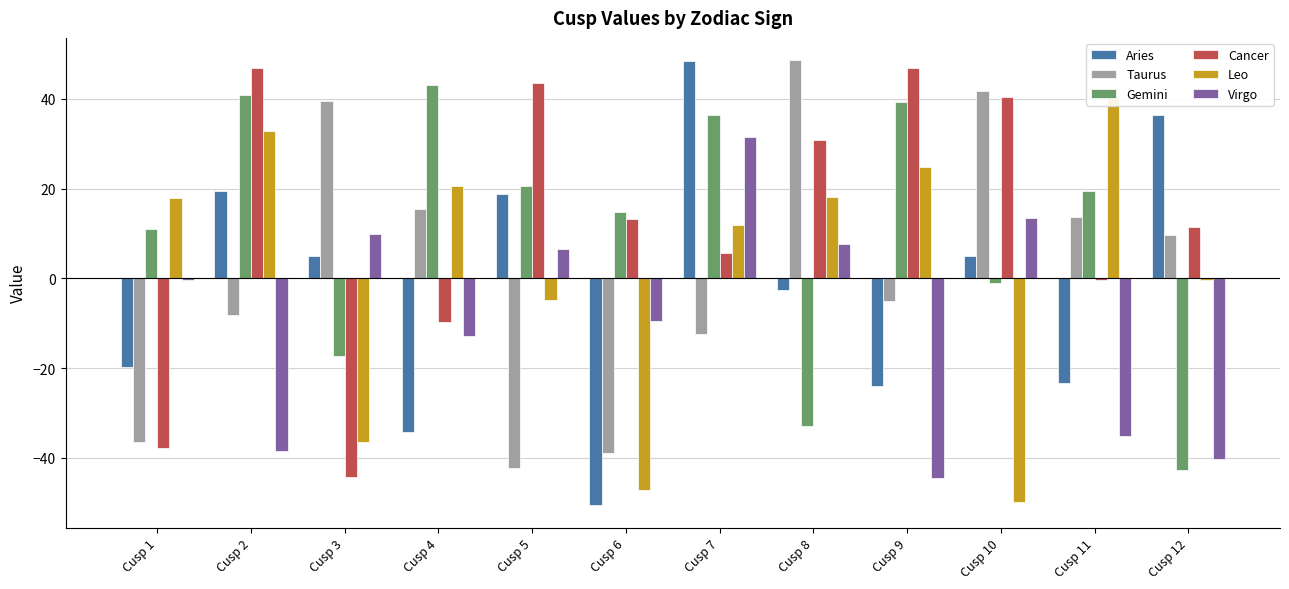

What is the total value across all series at Cusp 2?

93.6